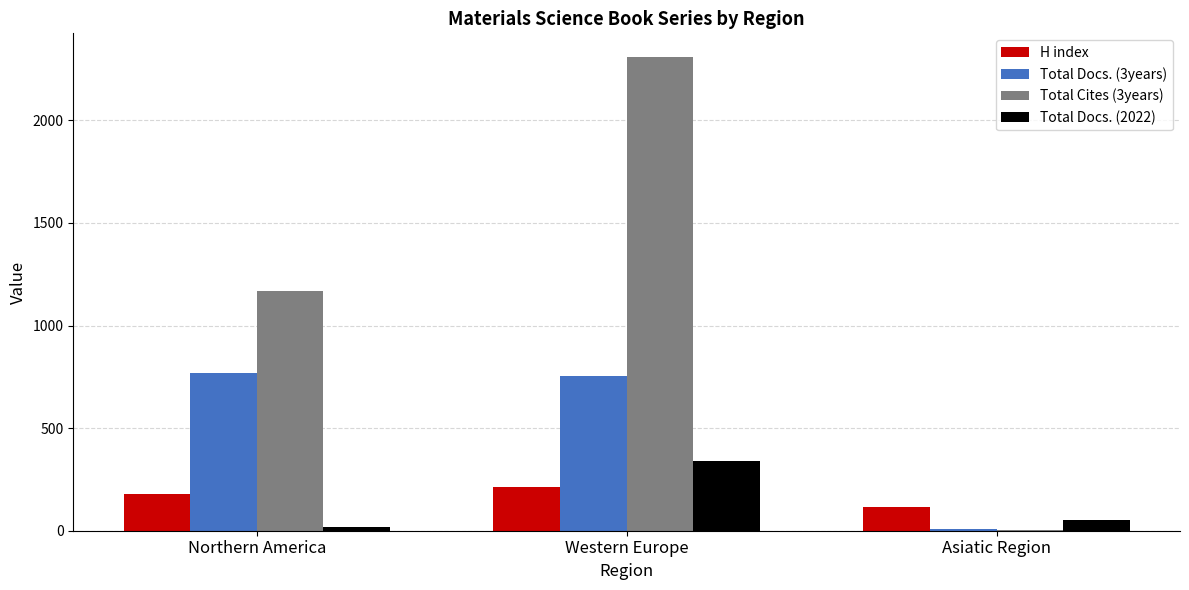

Between Northern America and Asiatic Region, which series saw the biggest shift?

Total Cites (3years)